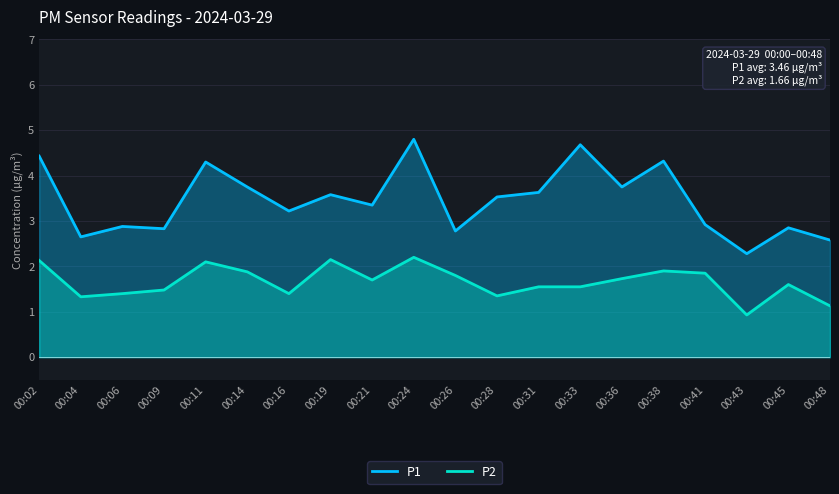

At 00:14, list the series in order from largest to smallest.

P1, P2